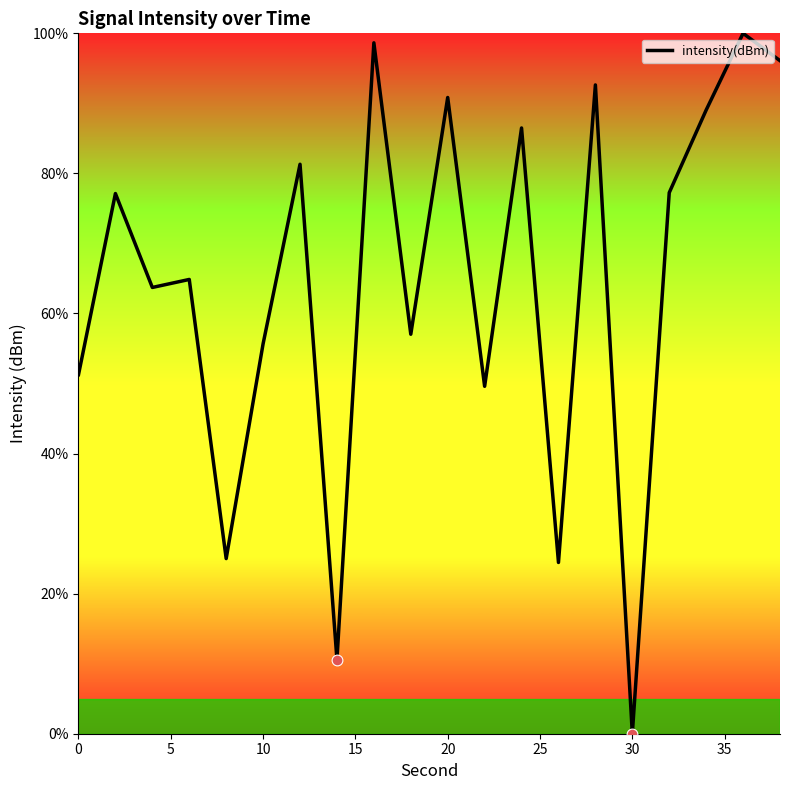

What is the difference between the maximum and minimum values?

100.0